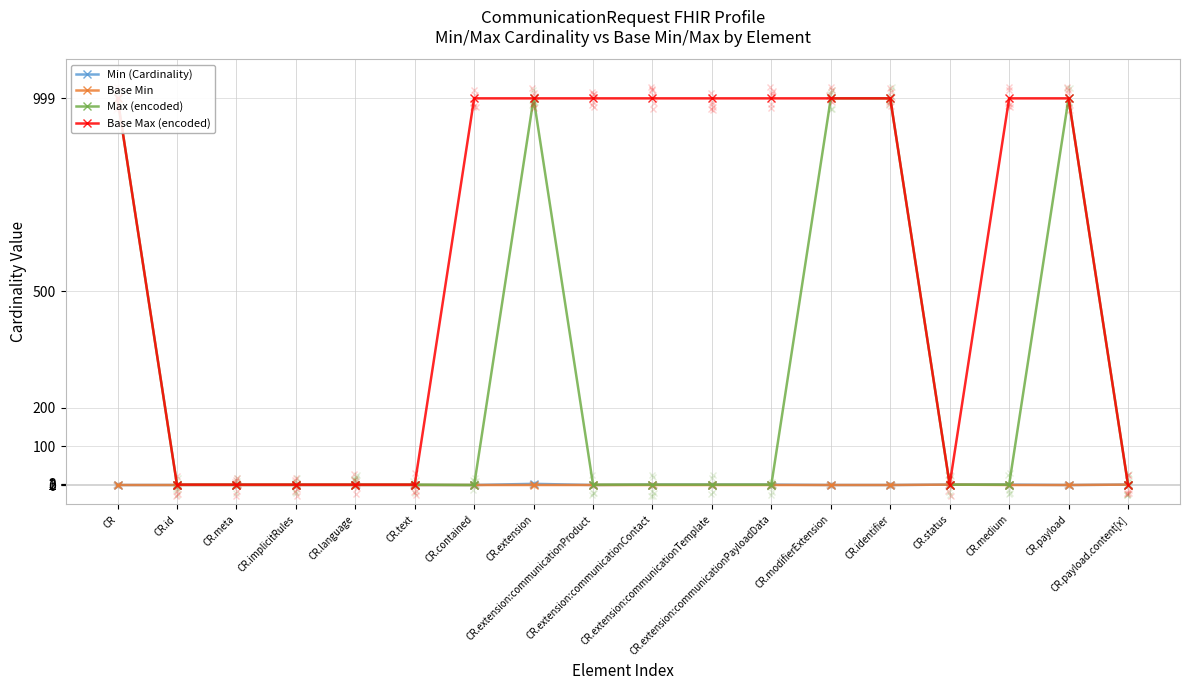

True or false: Min (Cardinality) and Base Min cross at least once.

False